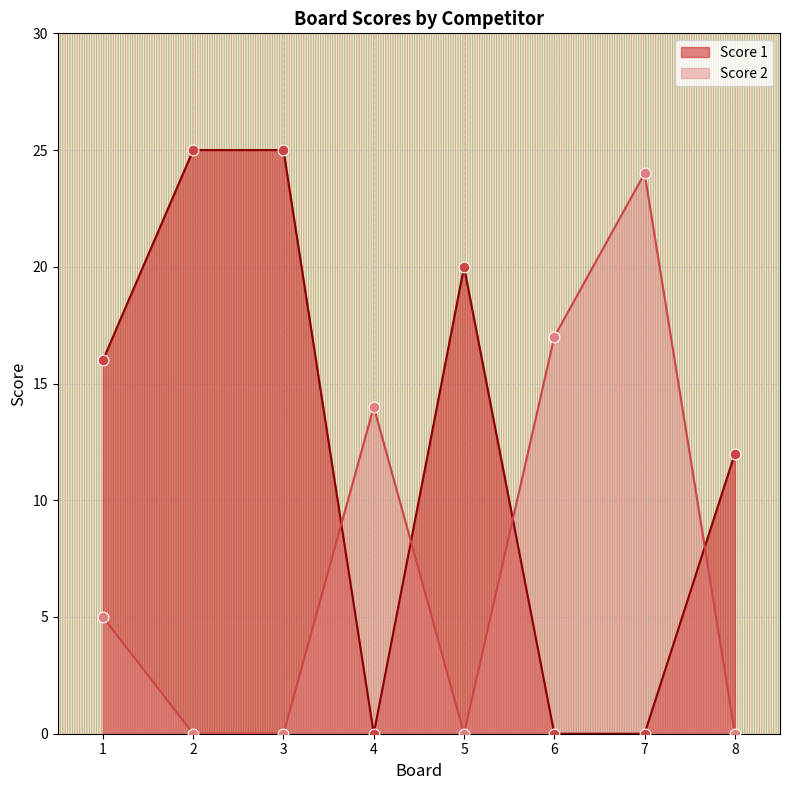

What is the total value across all series at 1?

21